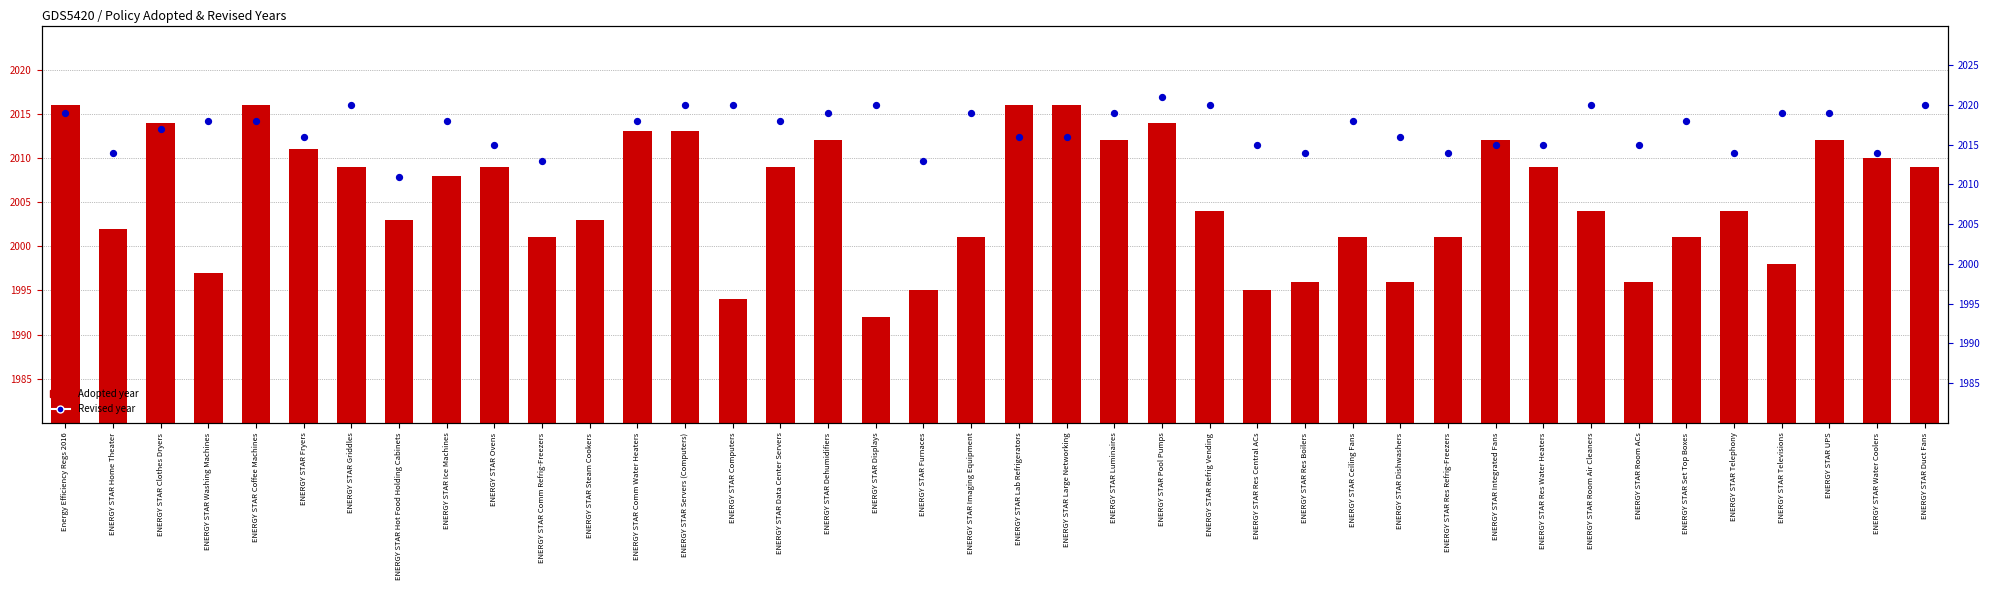

What are all the series names shown in the legend?

Adopted, Revised